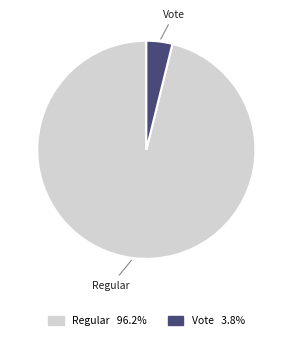

Combined, do Regular and Vote account for over 50%?

Yes